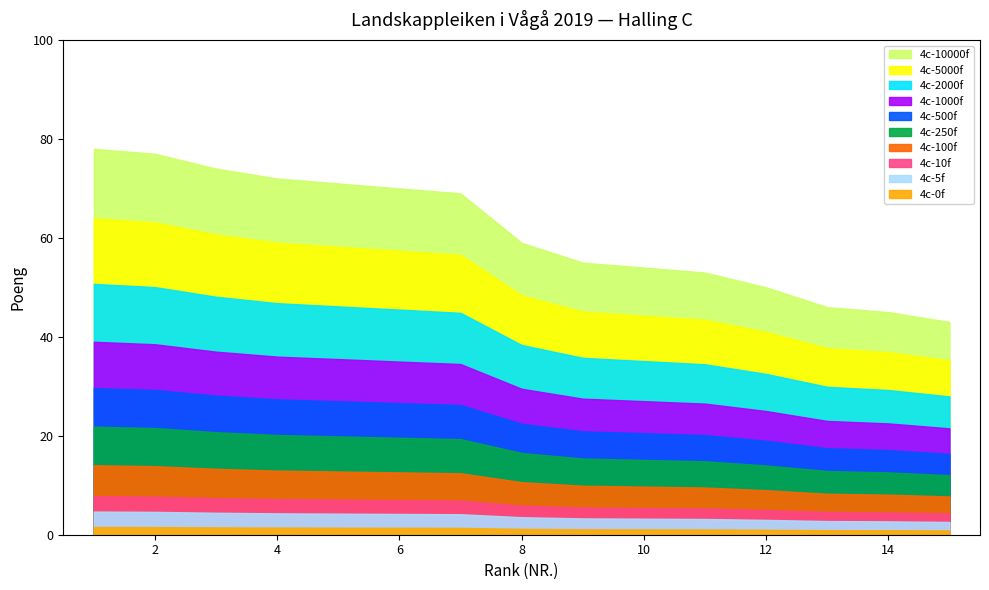

The value at 7 is 90. True or false?

False